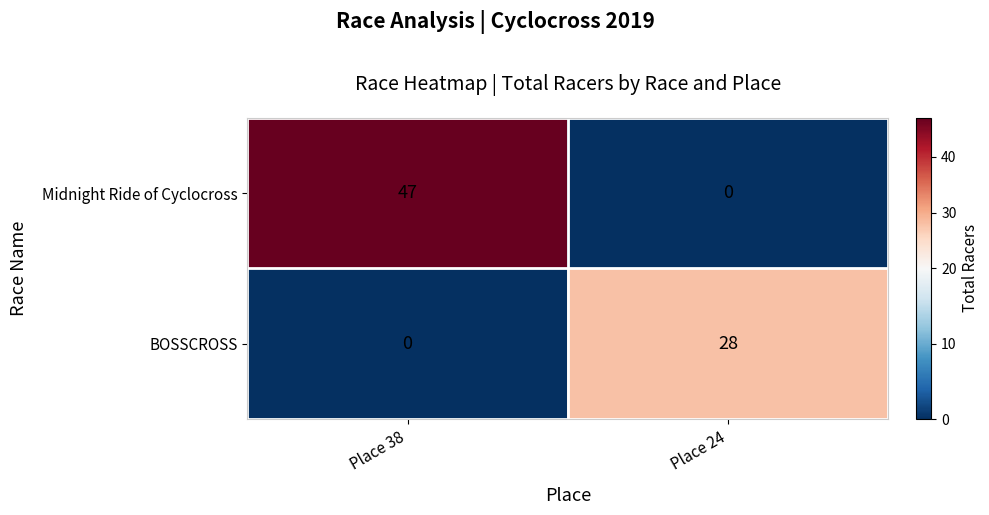

Rank the categories by BOSSCROSS value from lowest to highest.

Place 38, Place 24